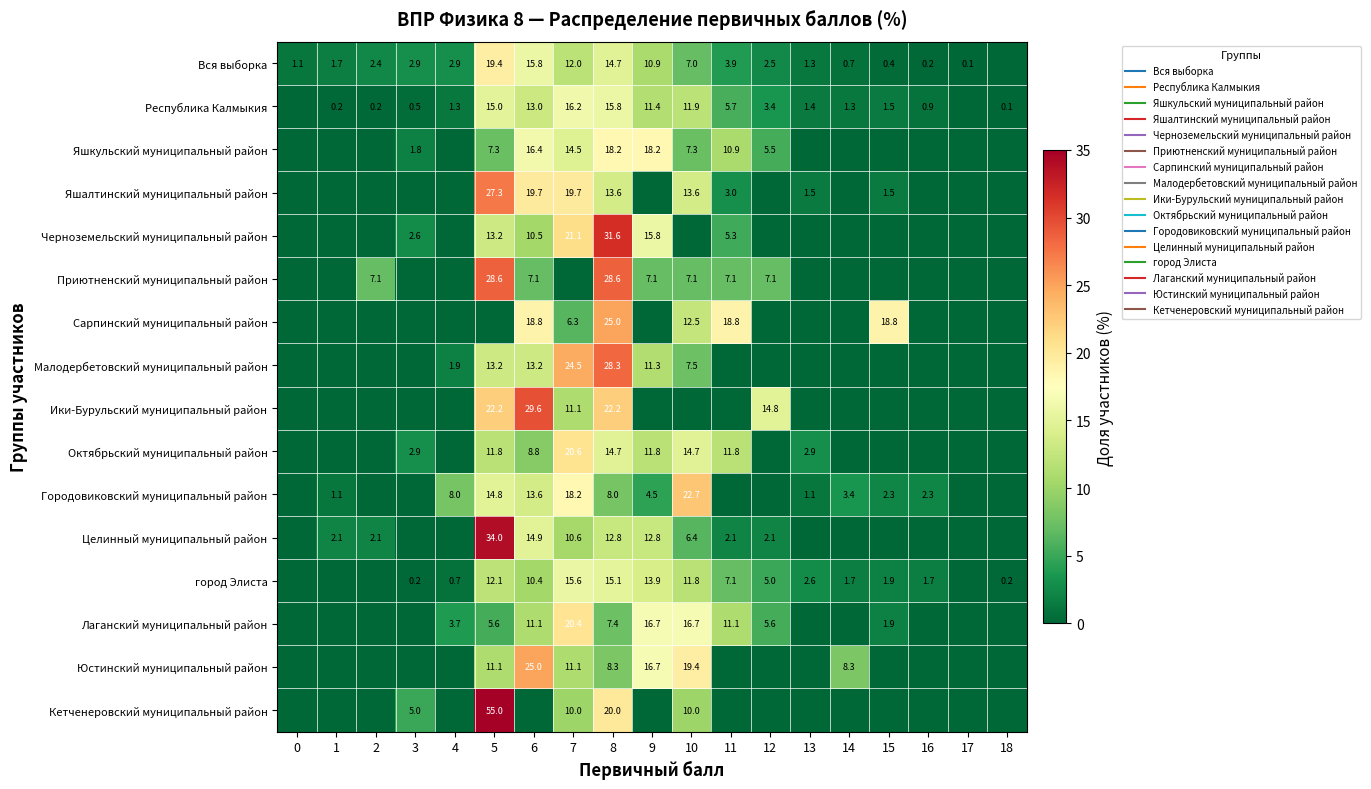

How many positive values does the Республика Калмыкия series have?

17